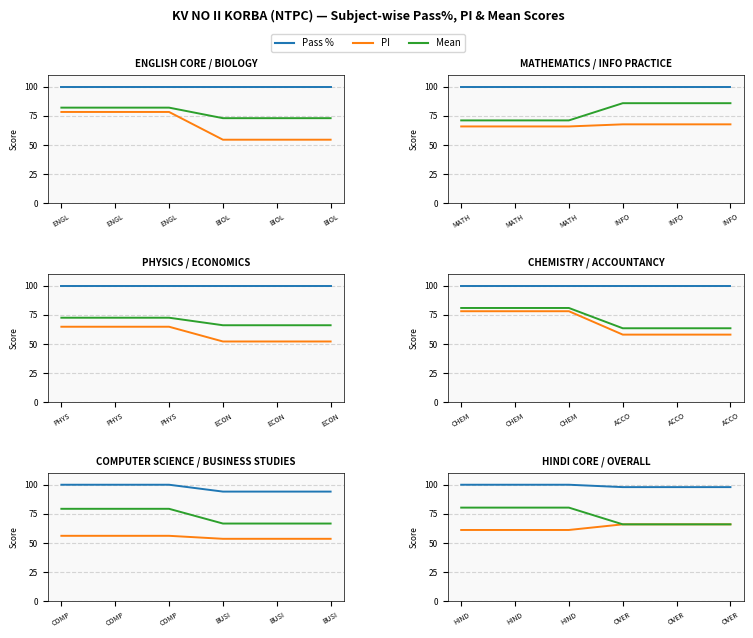

At how many categories does at least one series exceed 71?

6